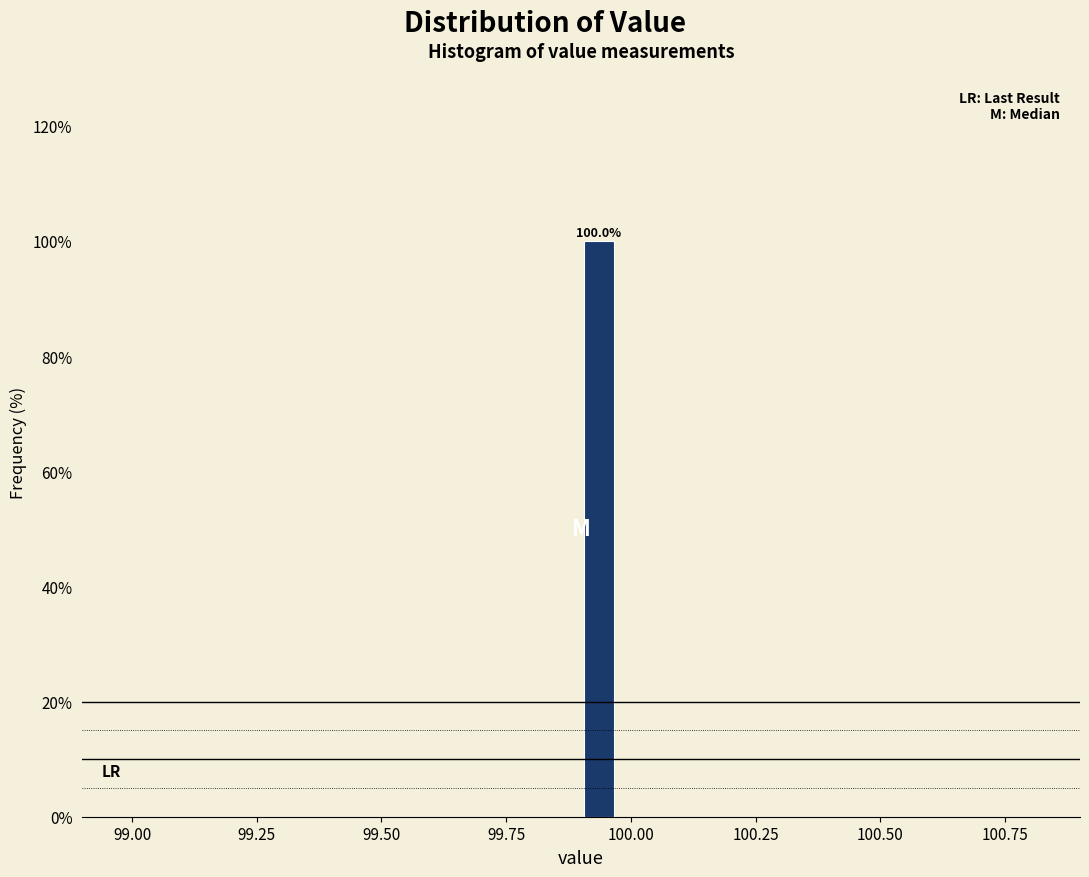

Around what value on the x-axis is the tallest bar? Give the approximate position of its centre, as read against the axis.

99.95